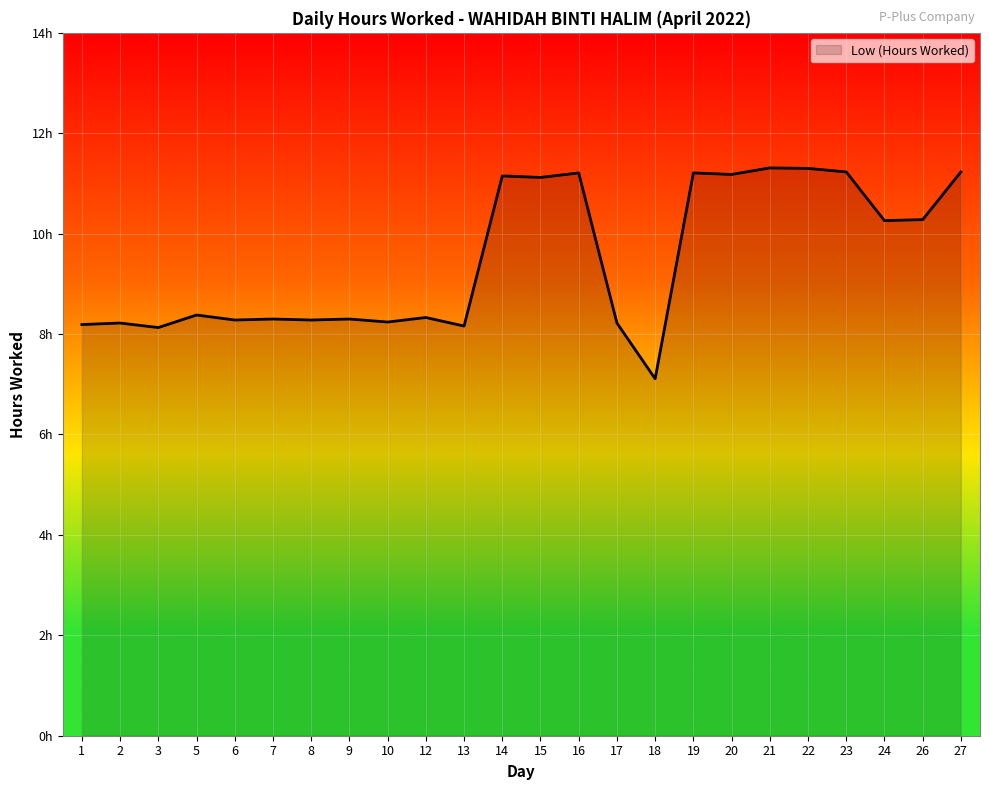

Is this an area chart (filled region under the line)?

Yes